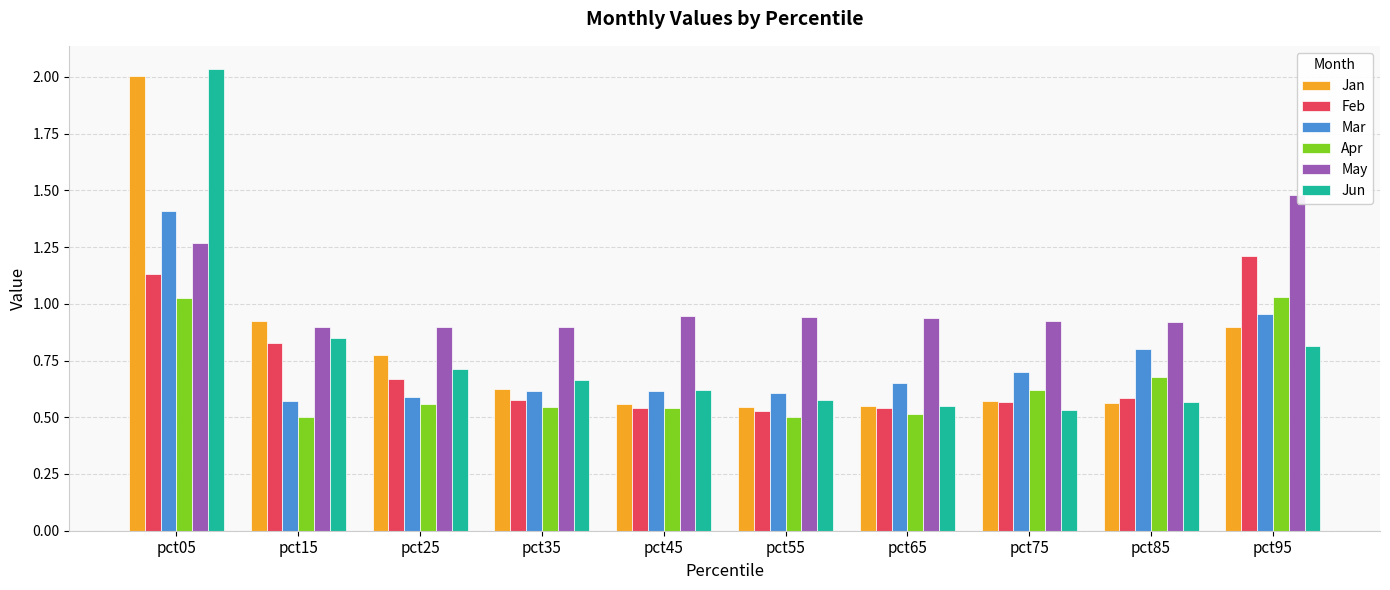

At which category does the chart reach its peak across all series?

pct05